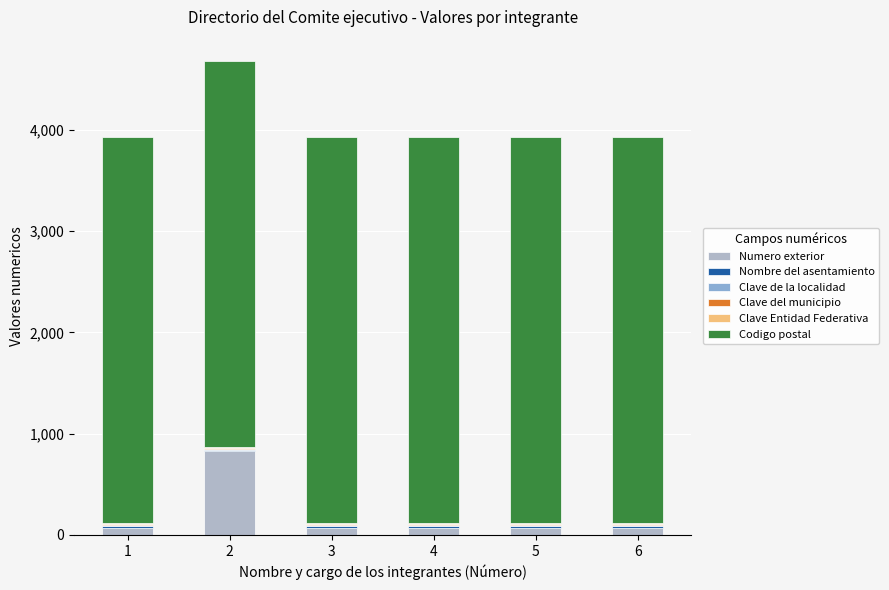

What is the highest value of the Numero exterior series?

825